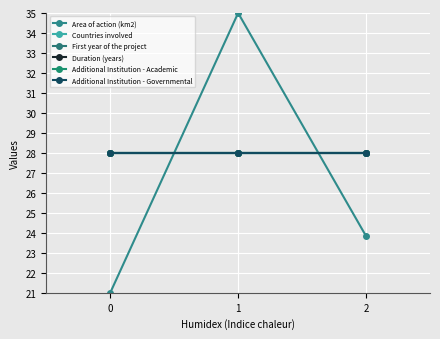

What is the approximate value of Duration (years) at 2?

28.0